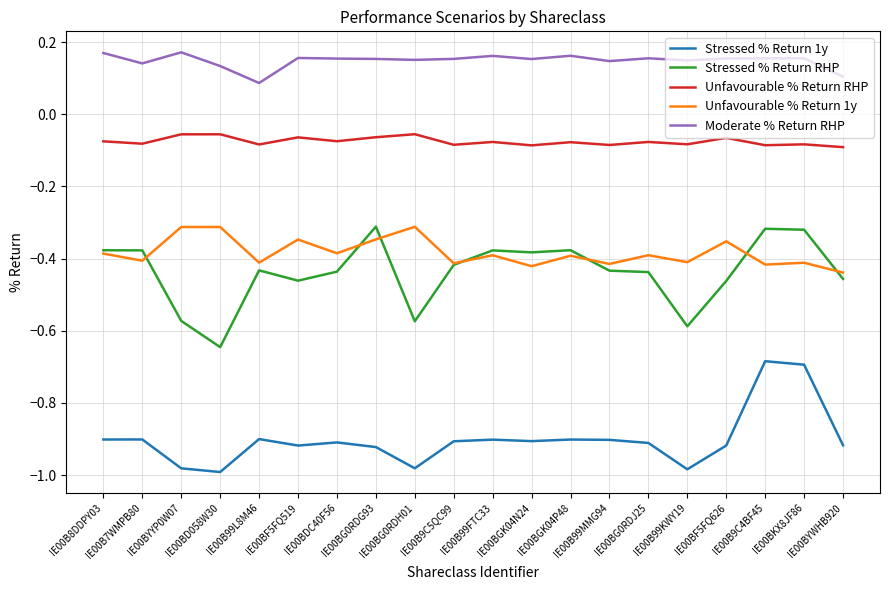

What are all the series names shown in the legend?

Stressed % Return 1y, Stressed % Return RHP, Unfavourable % Return RHP, Unfavourable % Return 1y, Moderate % Return RHP